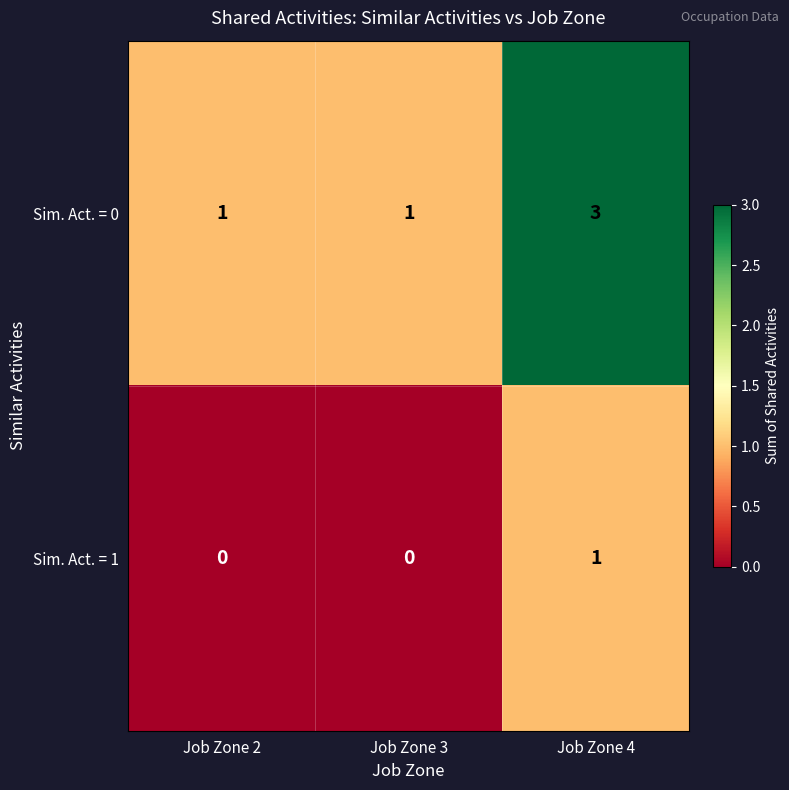

At which label does Sim. Act. = 0 reach its peak?

Job Zone 4